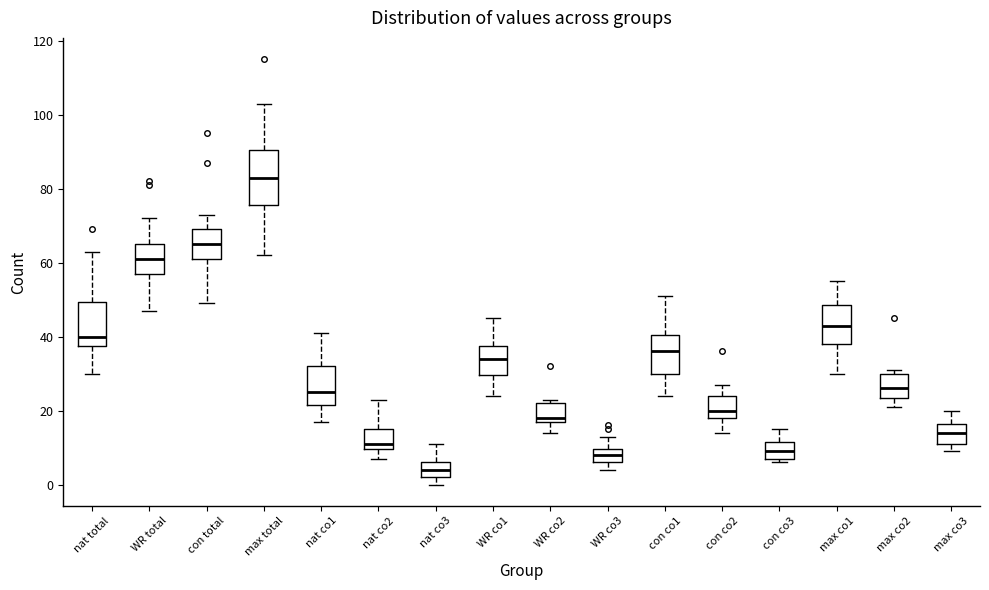

Comparing the boxes themselves (not the whiskers), which one is the tallest?

max total